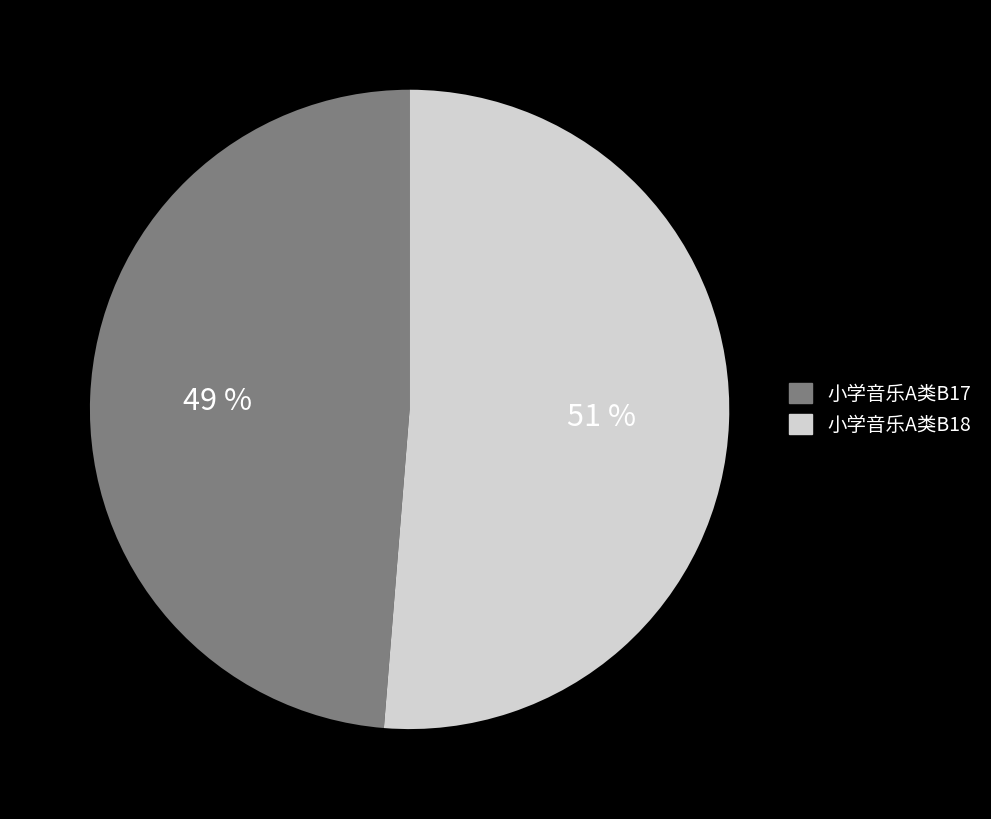

Is there any slice that represents more than half of the pie?

Yes